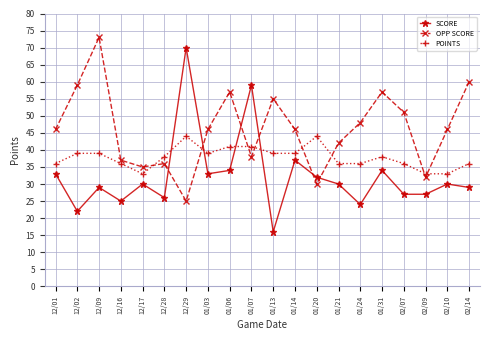

What is the value of the OPP SCORE point at the 16th from the left?

57